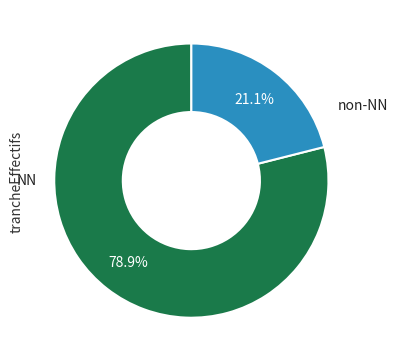

Rank the categories by value from highest to lowest.

NN, non-NN